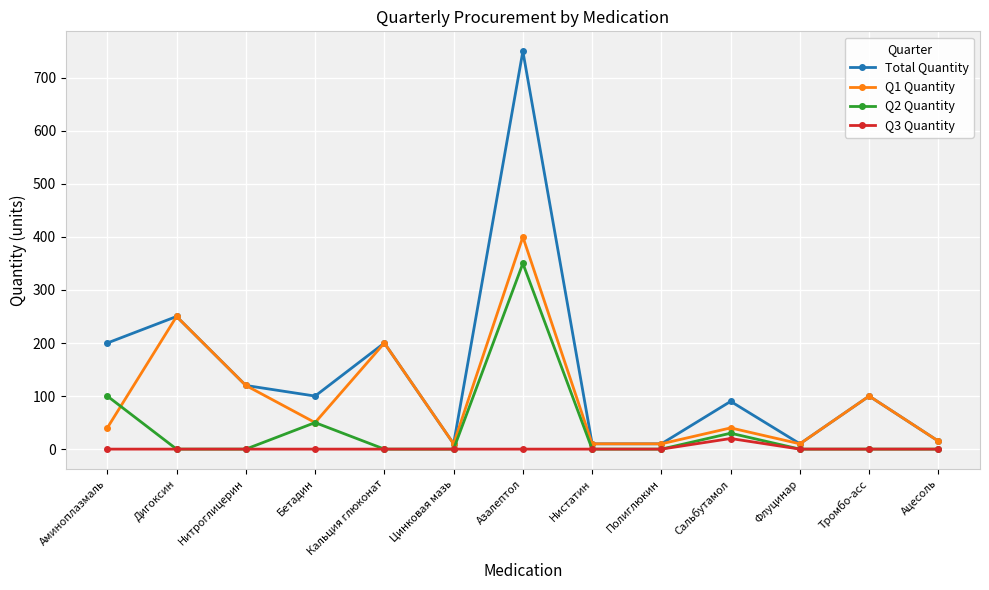

At which category is the sum across all series the highest?

Азалептол